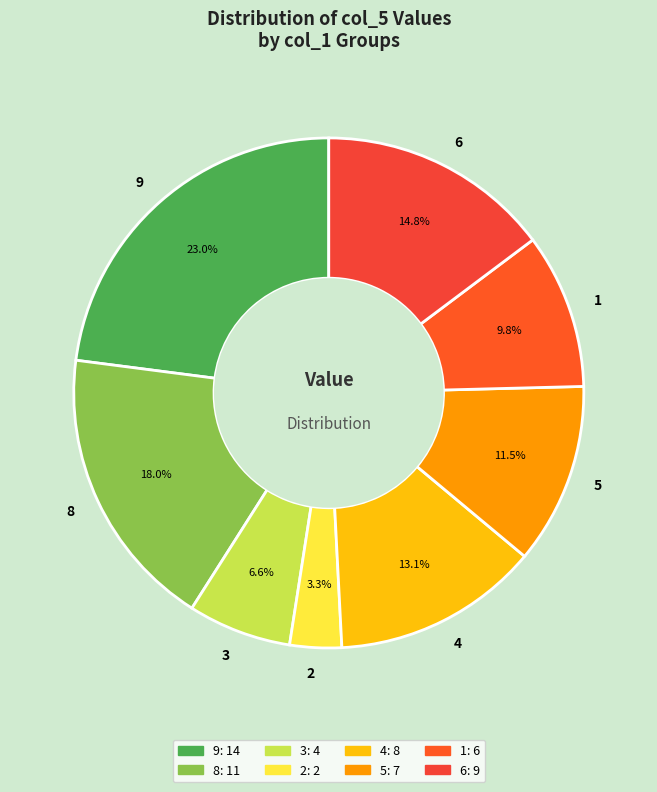

Which has a higher value, 8 or 5?

8